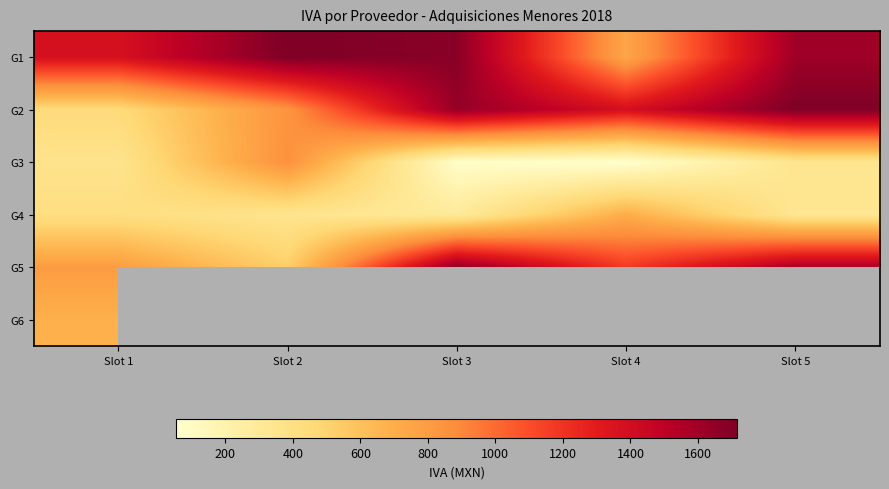

What is the difference between the maximum and minimum values in the G2 series?

1268.3